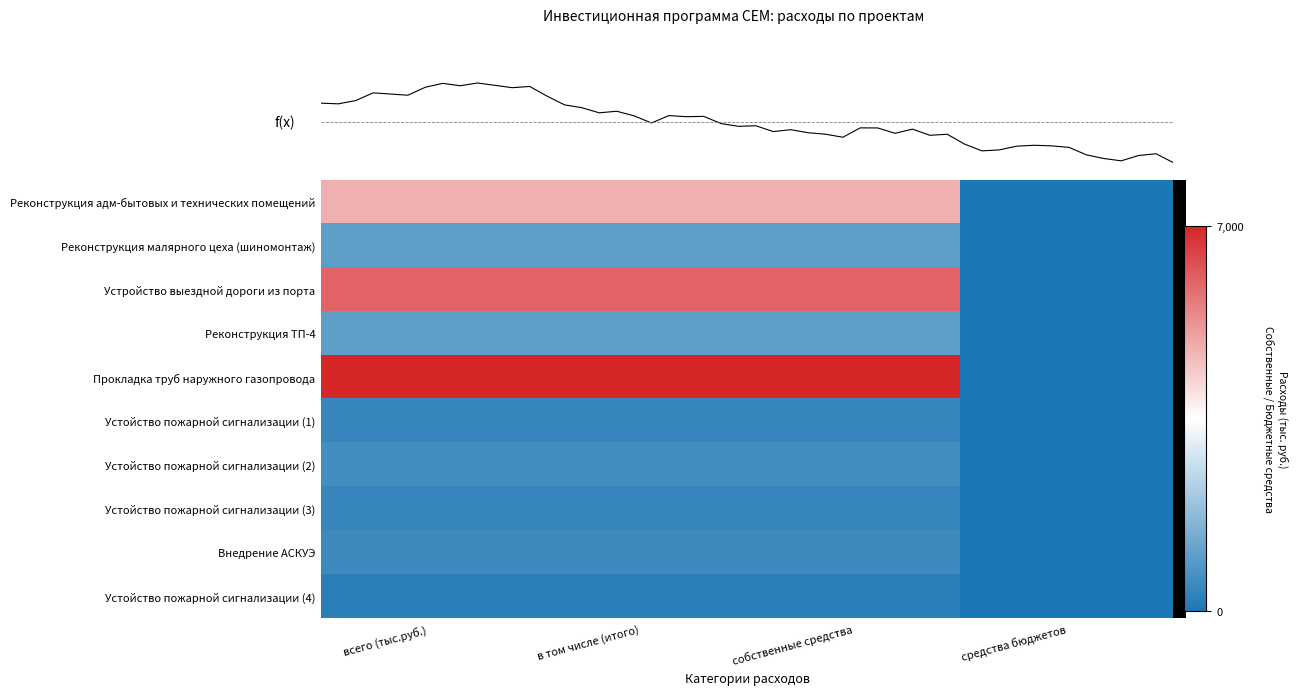

Which label corresponds to the largest value in the chart?

всего (тыс.руб.)